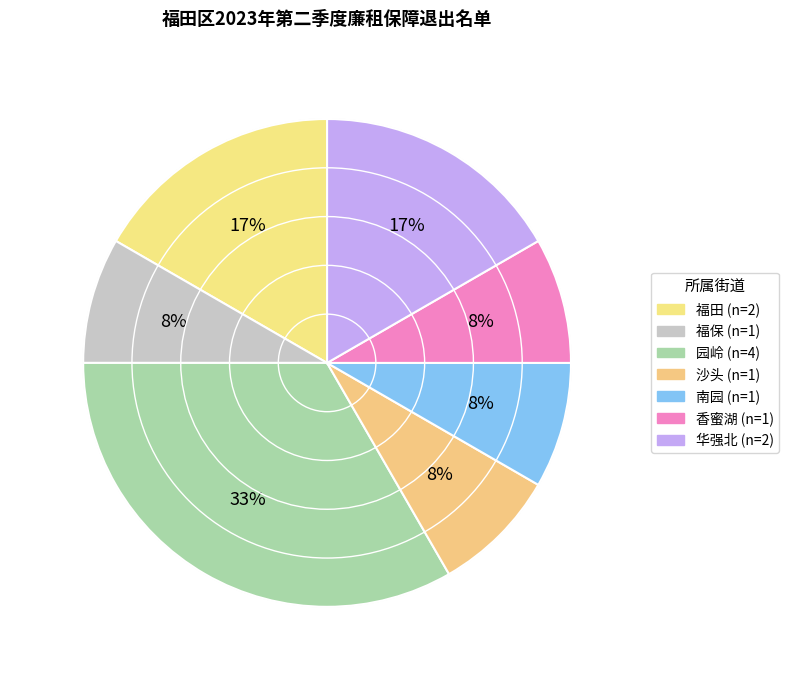

How many segments does this pie chart have?

7